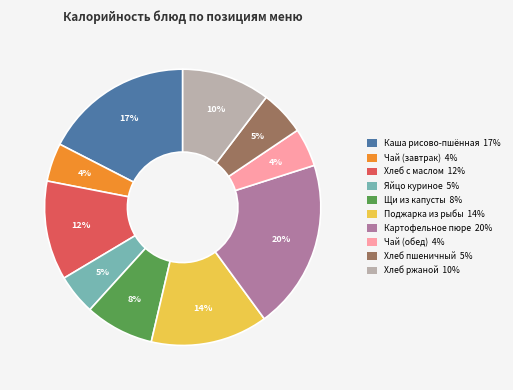

How many segments does this pie chart have?

10